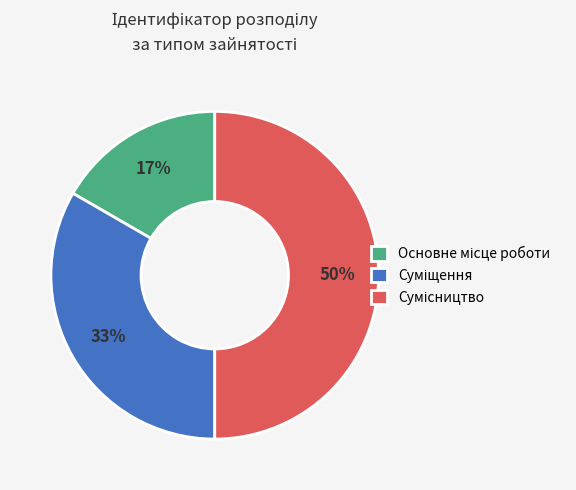

To the nearest percent, what is the average slice percentage?

33%